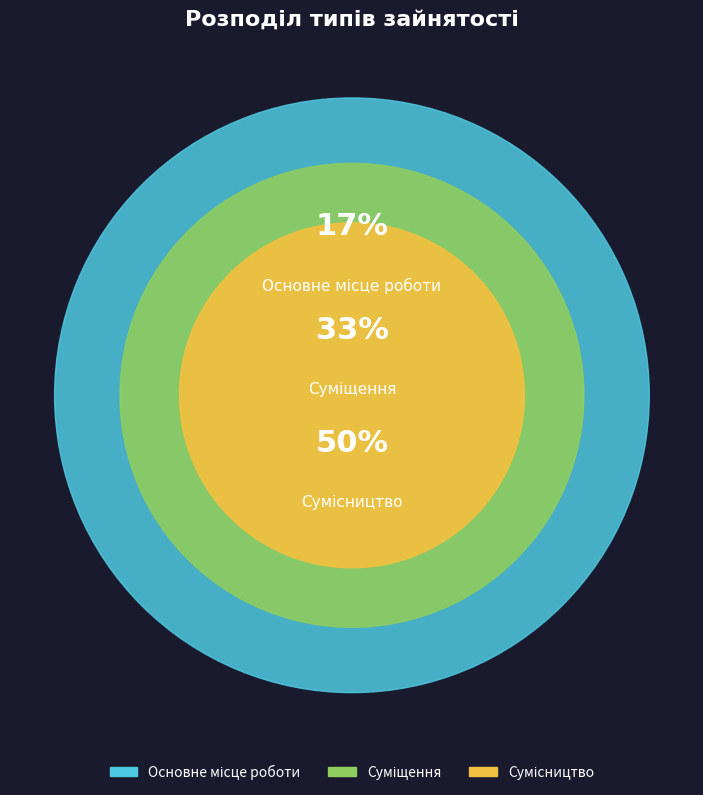

To the nearest percent, what is the average slice percentage?

33%